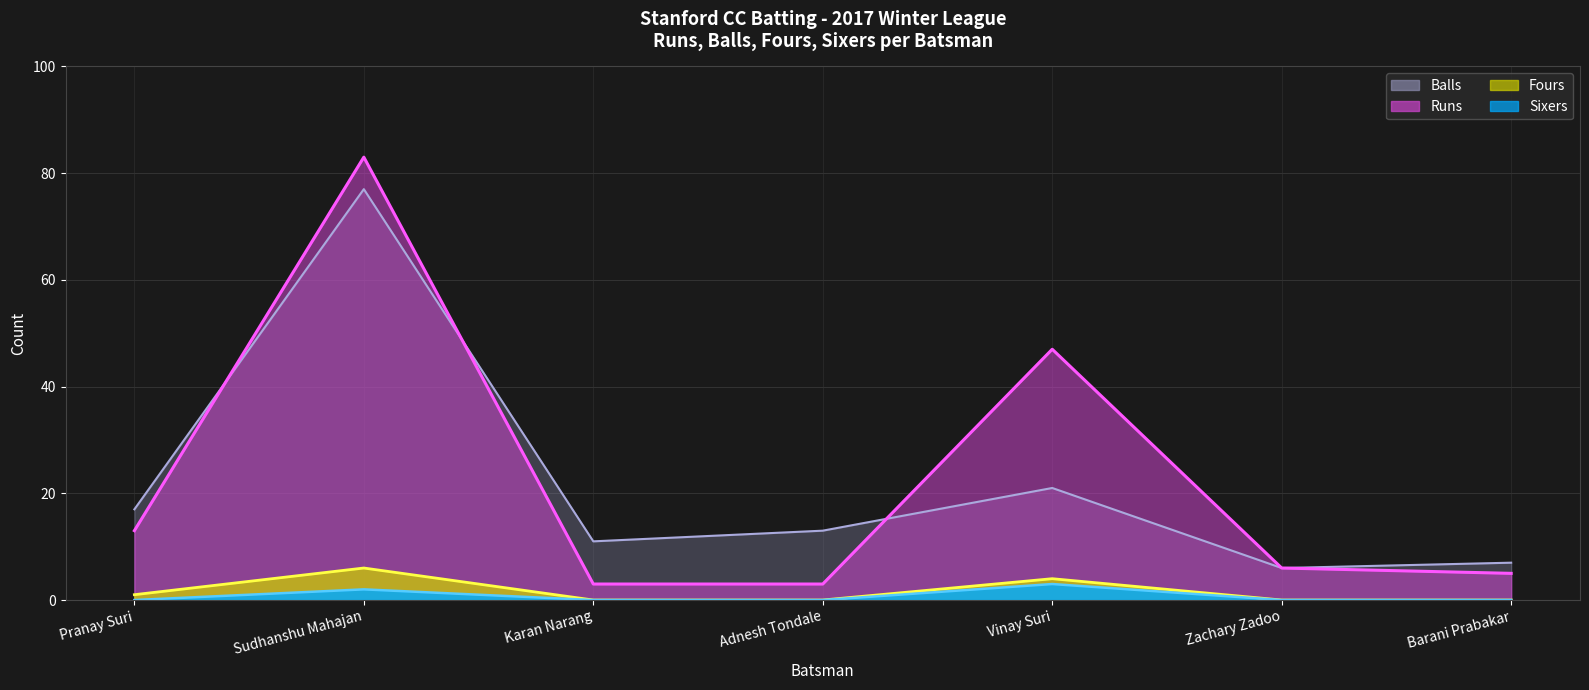

Which series has the largest total across all categories?

Runs